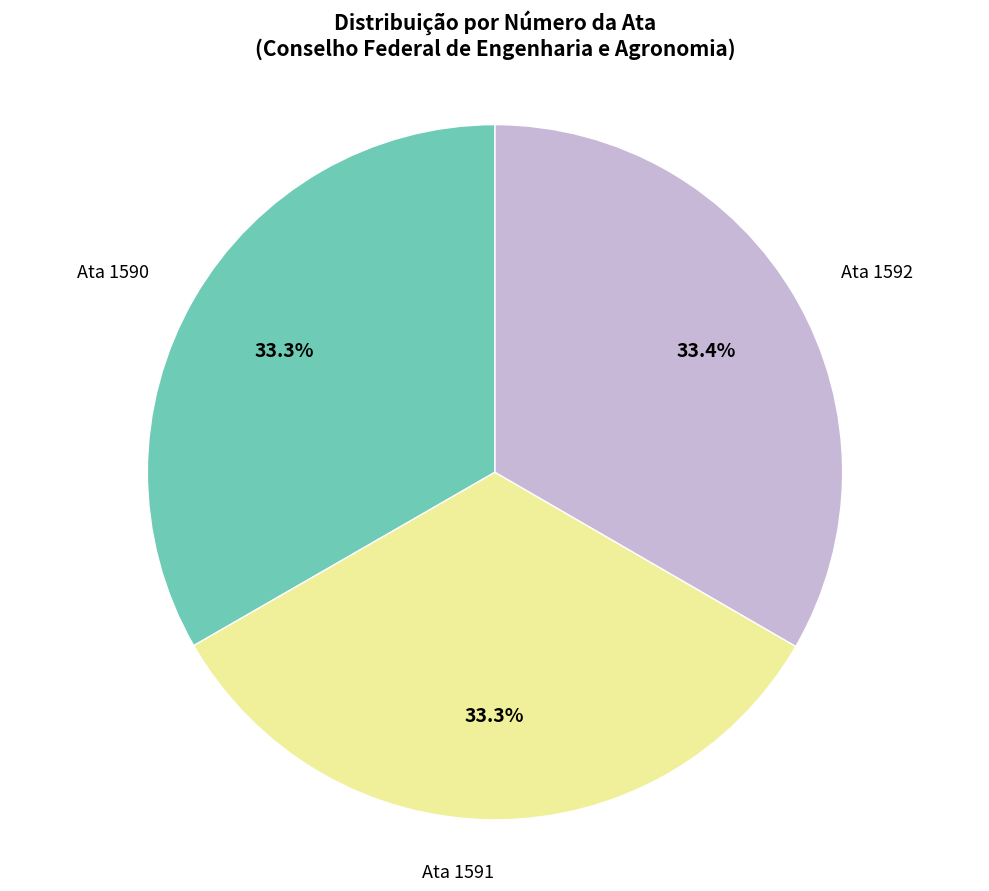

Does any single category account for the majority?

No